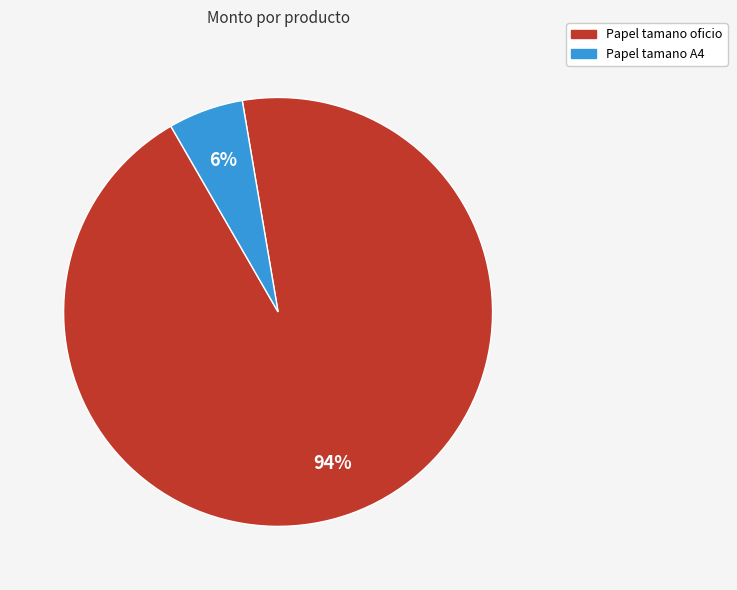

How many segments does this pie chart have?

2